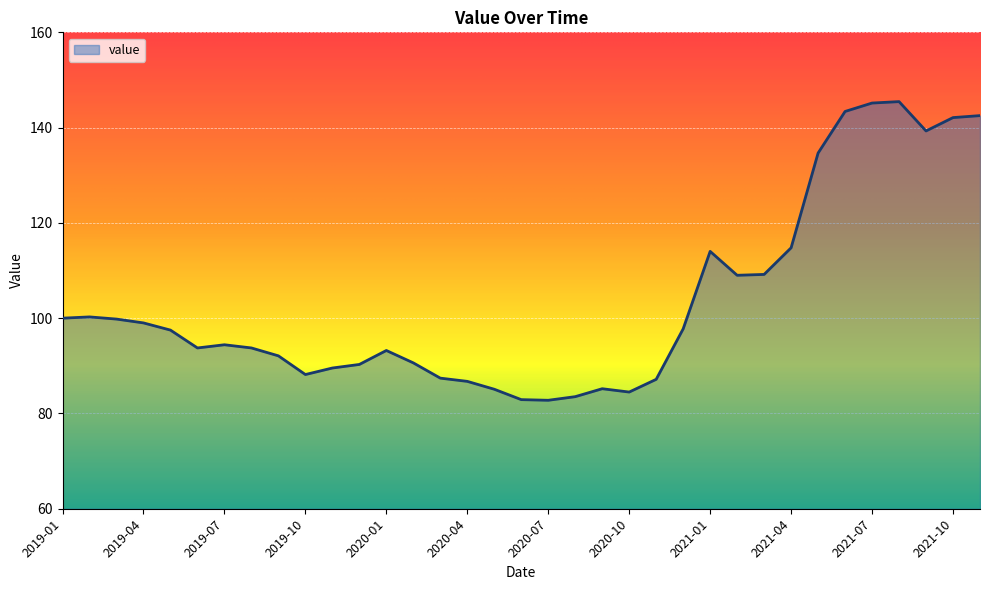

What is the greatest value displayed?

145.5